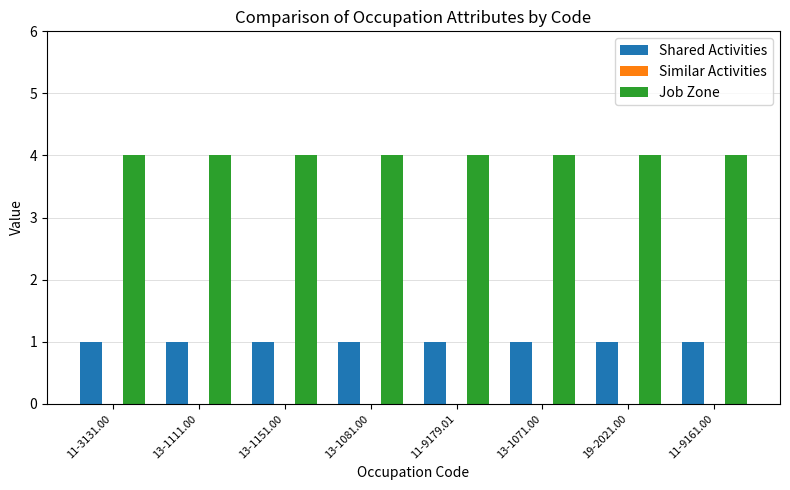

List the series in order of their peak value, highest first.

Job Zone, Shared Activities